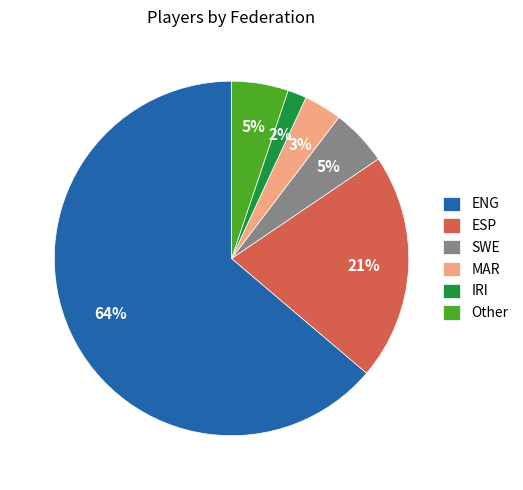

How many segments does this pie chart have?

6